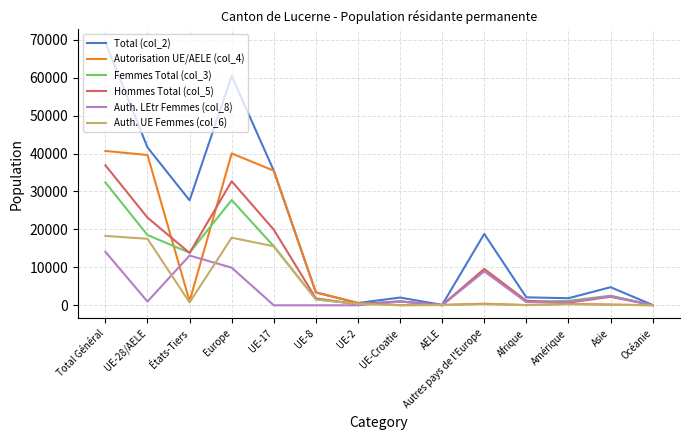

What is the maximum value shown in the chart?

69300